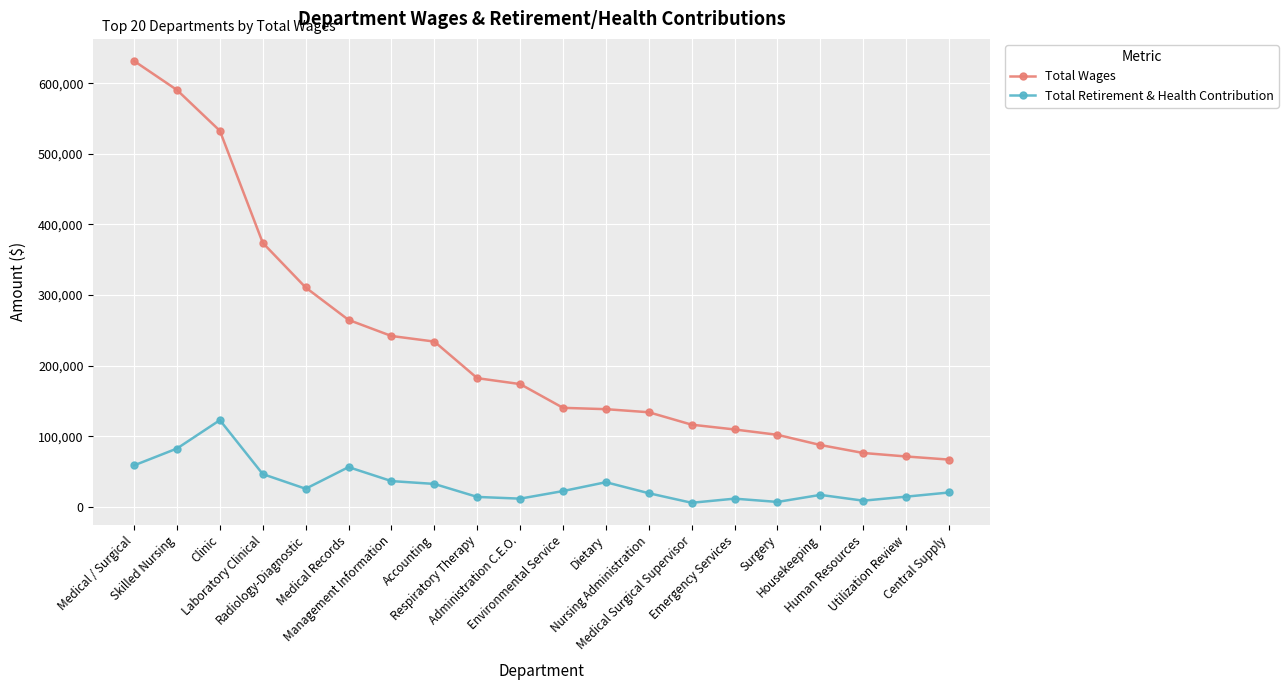

At which category is the sum across all series the highest?

Medical / Surgical